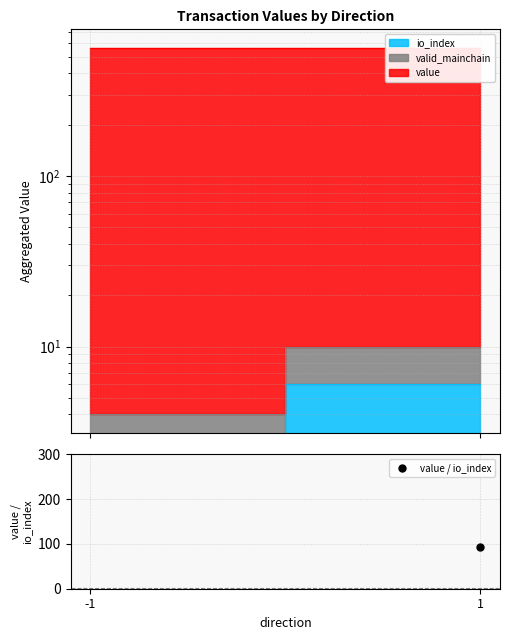

How many data points are above 92?

1